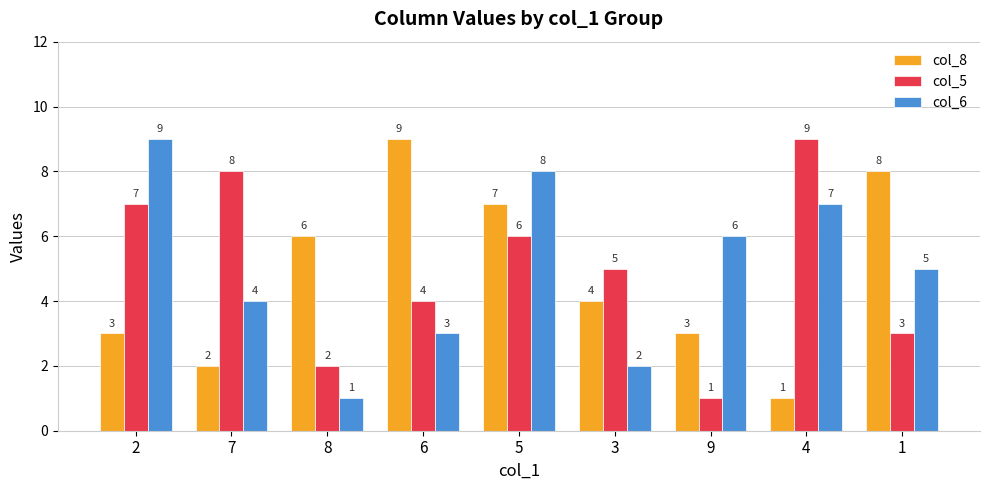

What are all the series names shown in the legend?

col_8, col_5, col_6